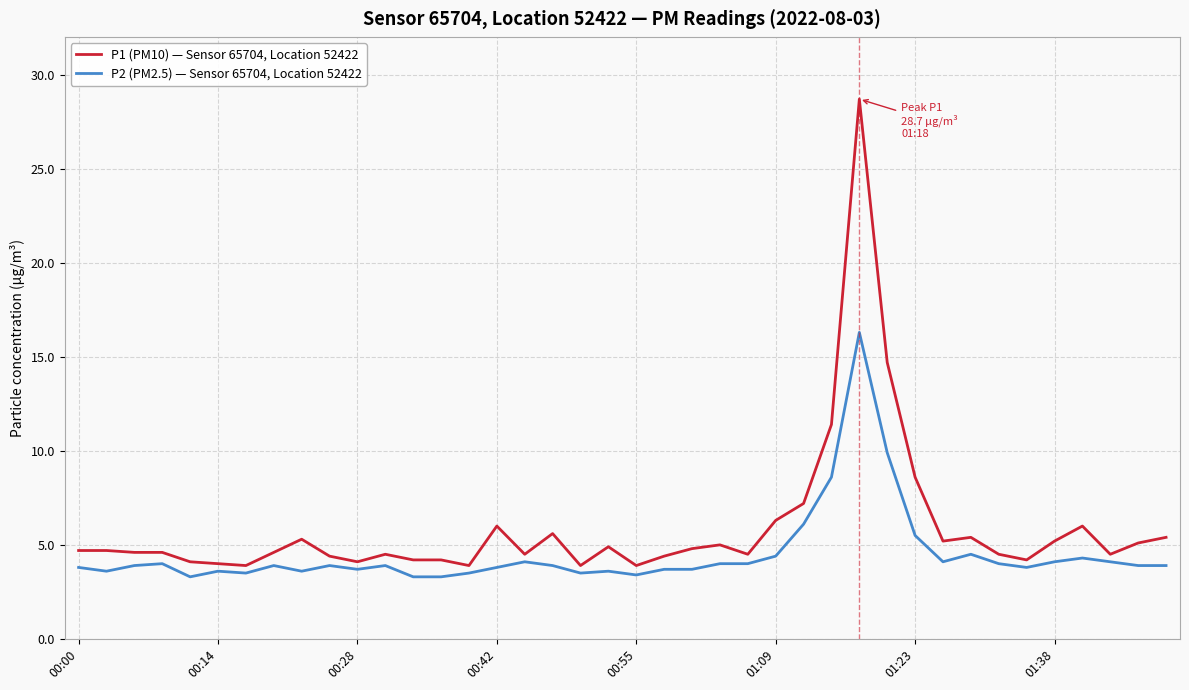

What is the highest value of the P2 (PM2.5) — Sensor 65704, Location 52422 series?

16.3